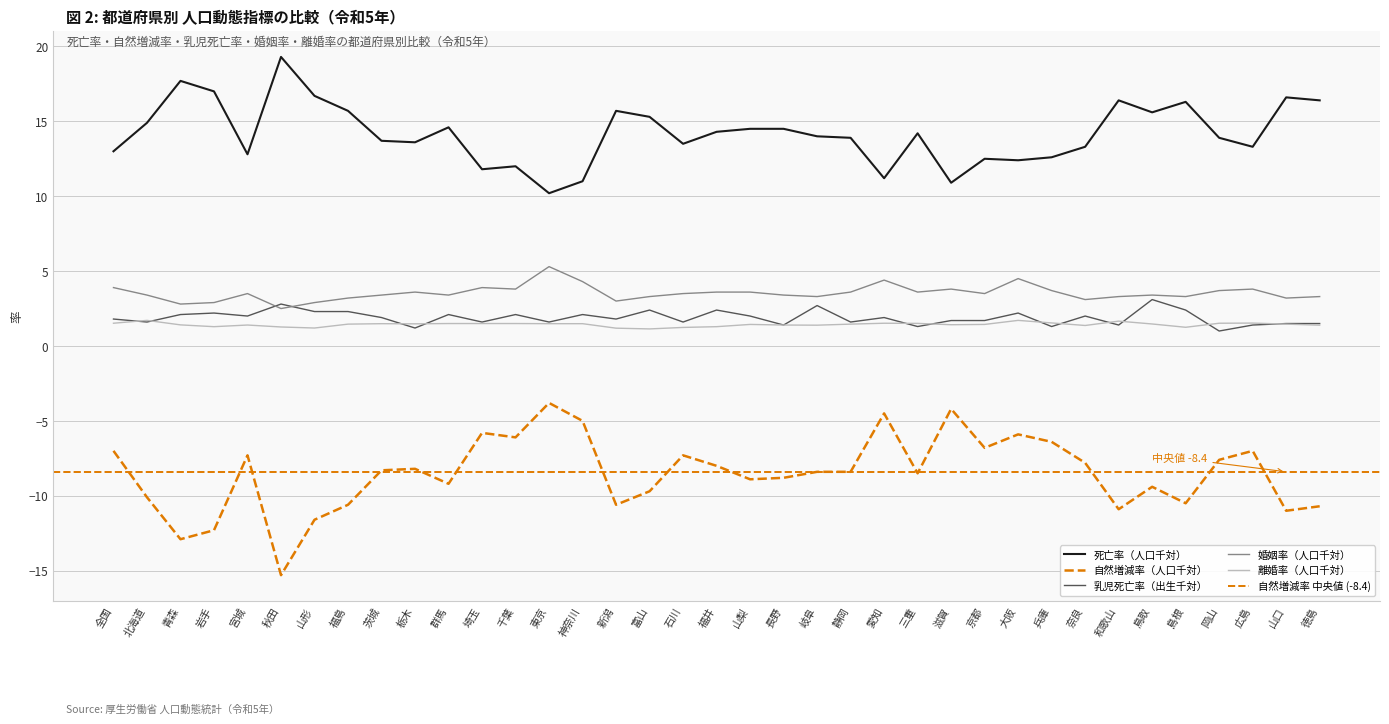

What position from the right is 富山?

21